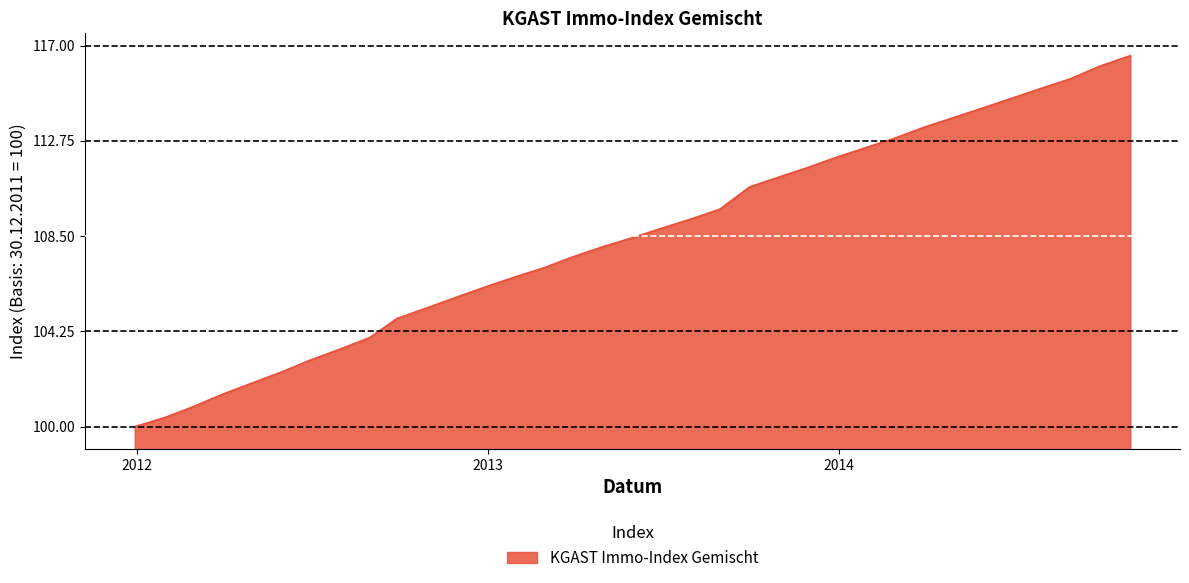

What is the difference between the maximum and minimum values?

16.5